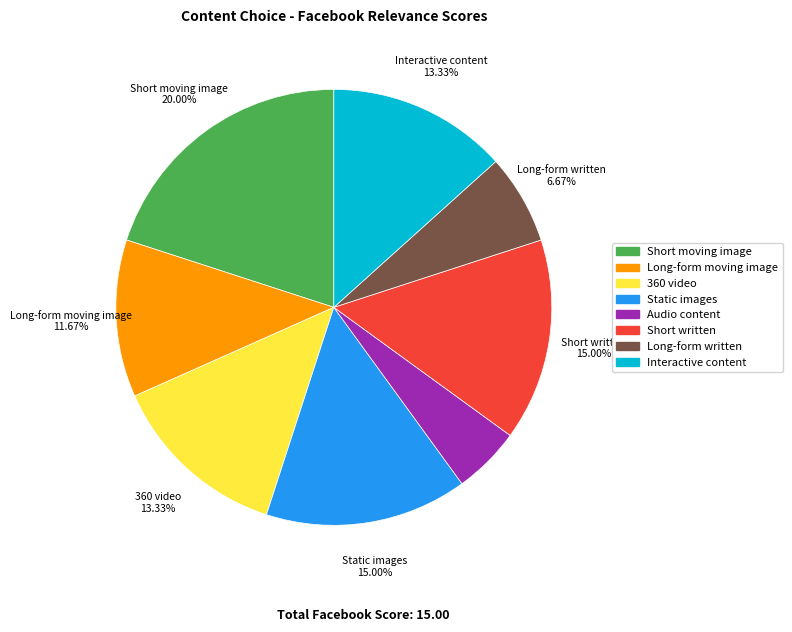

What is the largest slice in the pie chart?

Short moving image